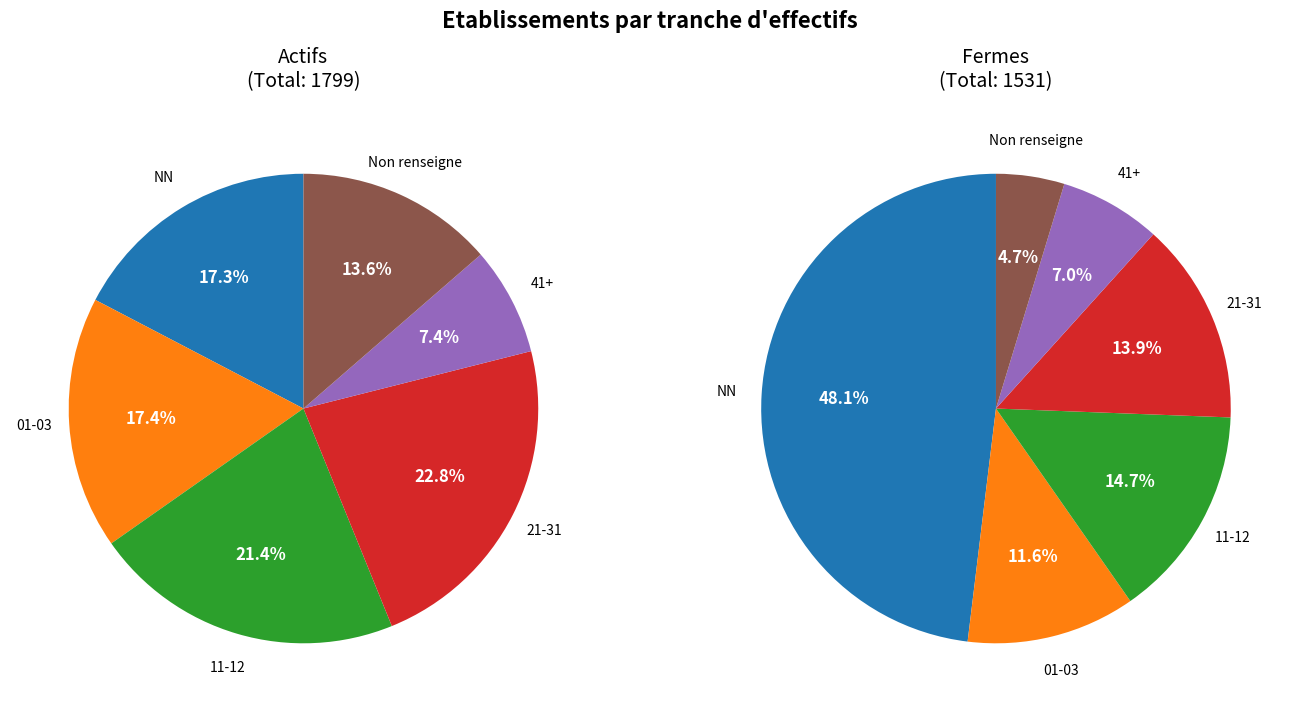

Is the sum of 03 and 01 greater than half?

No